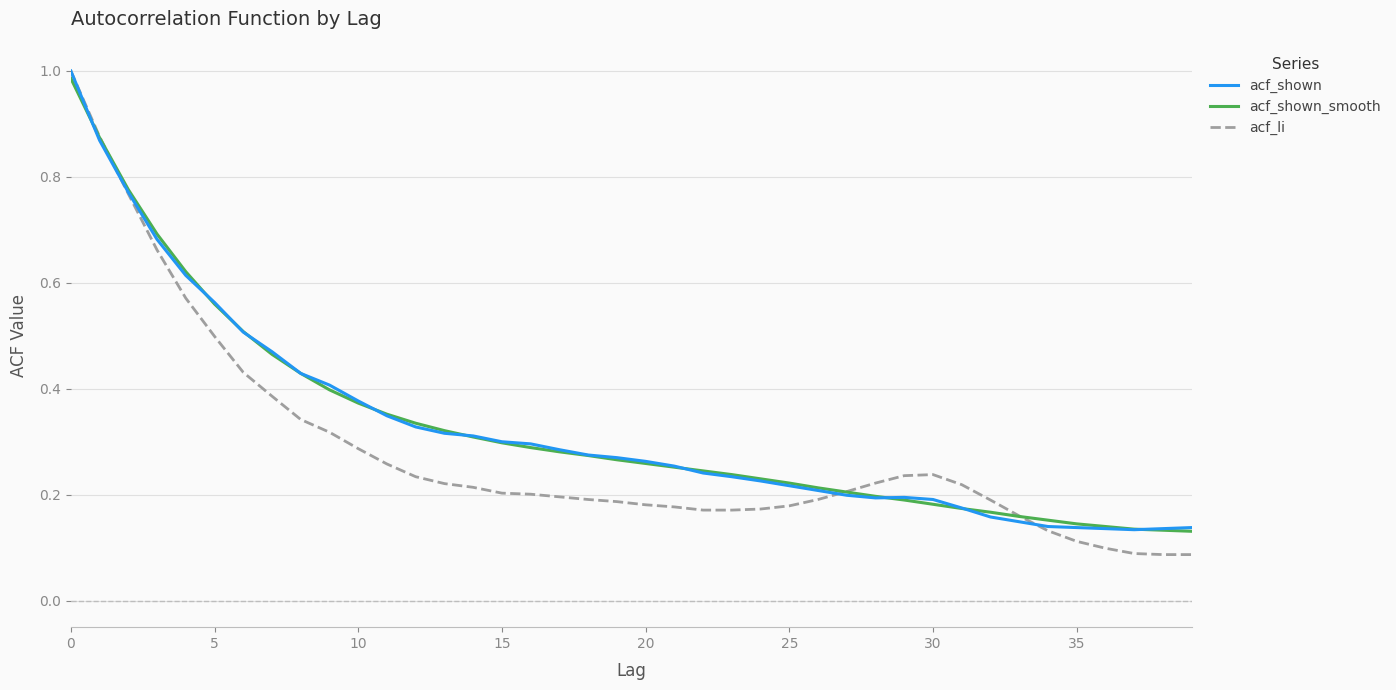

Which series has the widest spread of values?

acf_li